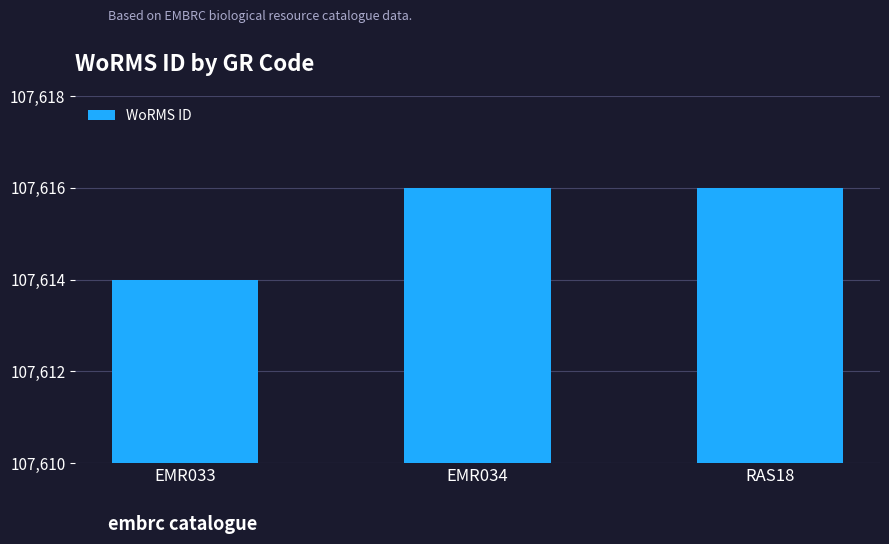

Approximately how many times larger is the value at EMR033 compared to RAS18?

1.0